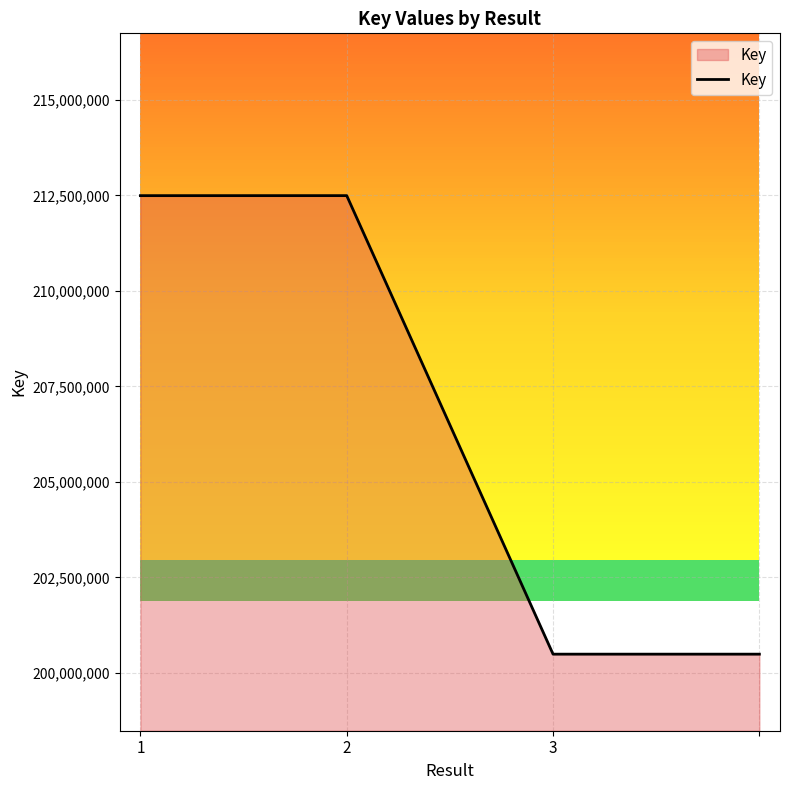

What is the difference between the maximum and minimum values?

12006867